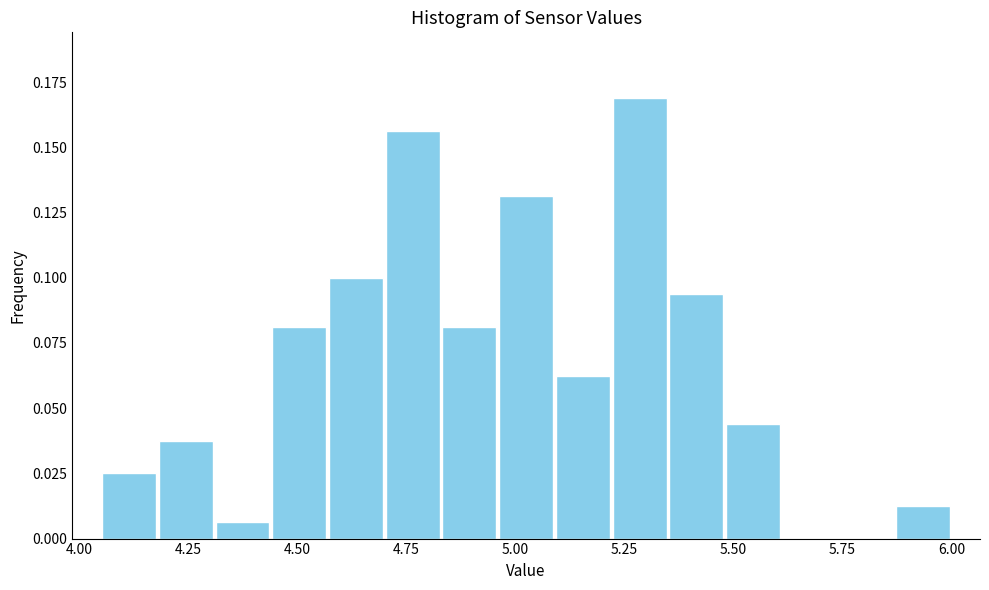

Read against the x-axis, roughly where is the centre of the tallest bar?

5.30